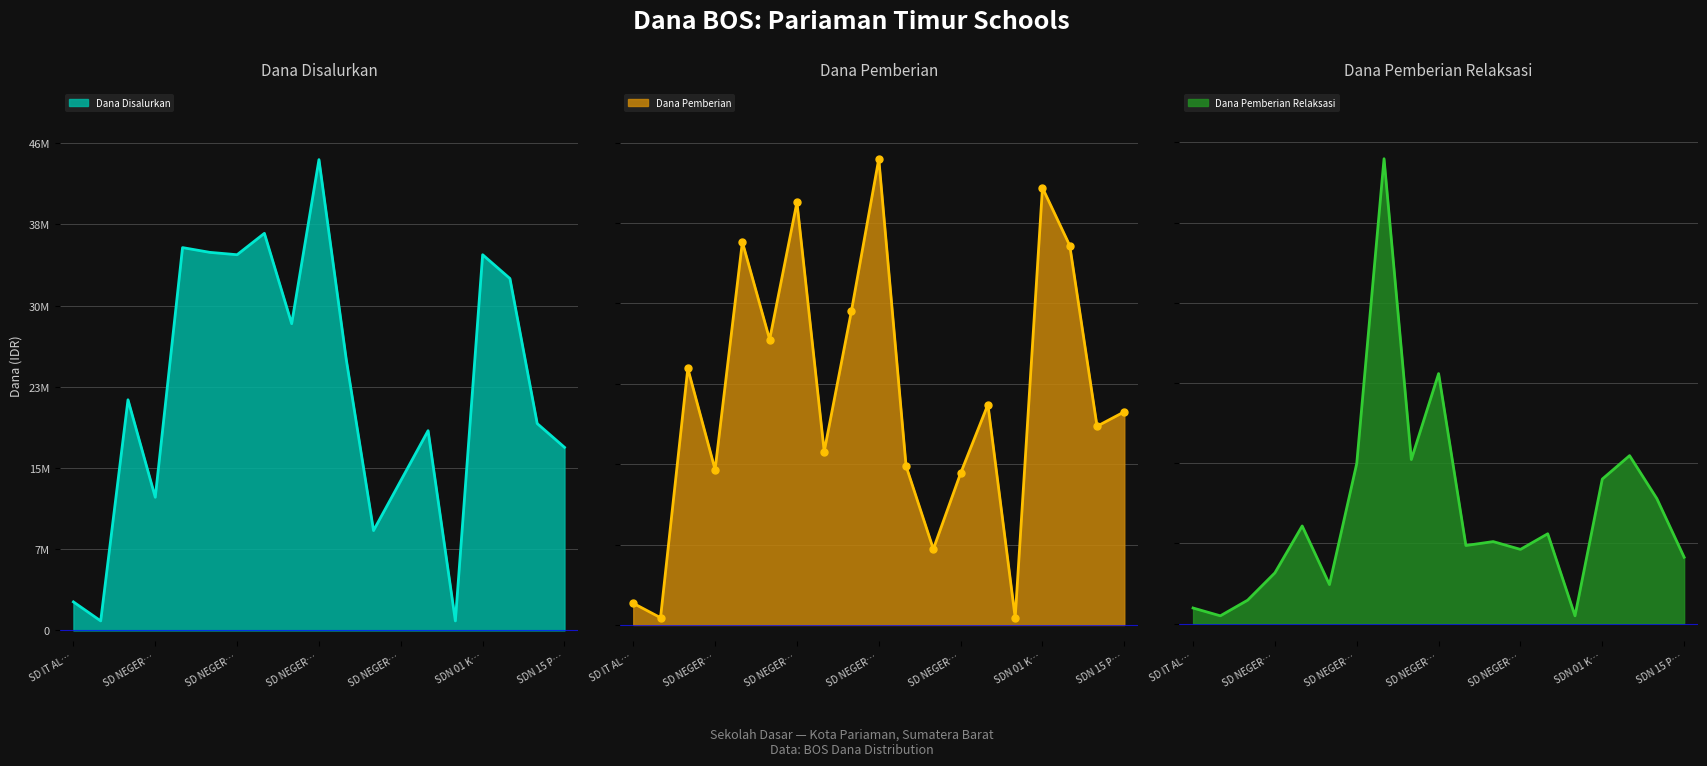

How many series are shown in this chart?

3